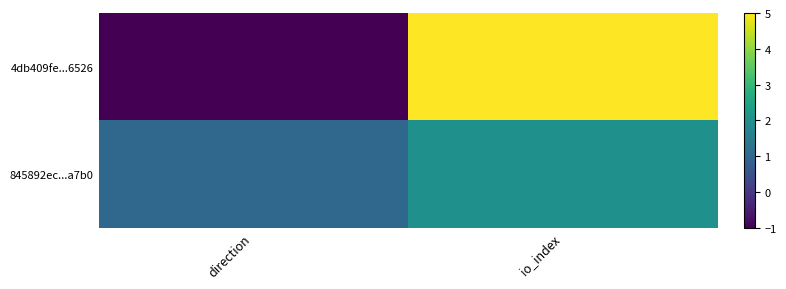

How many categories are shown in the chart?

2